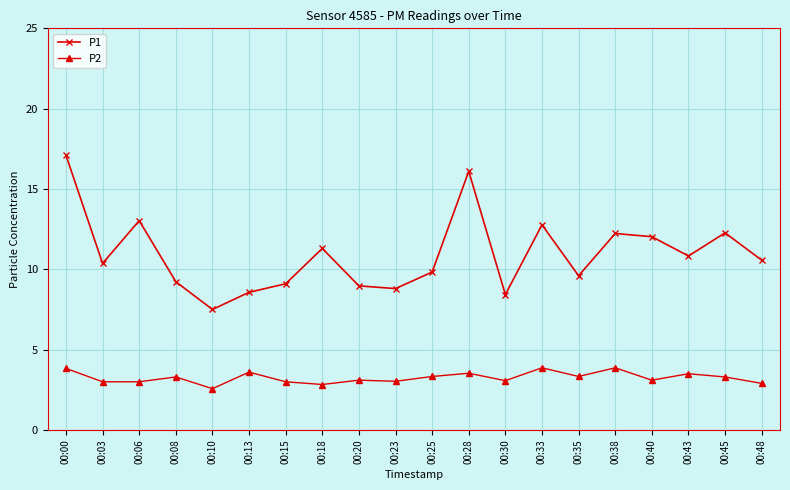

True or false: P1 has a value of 29.3 at 00:00.

False